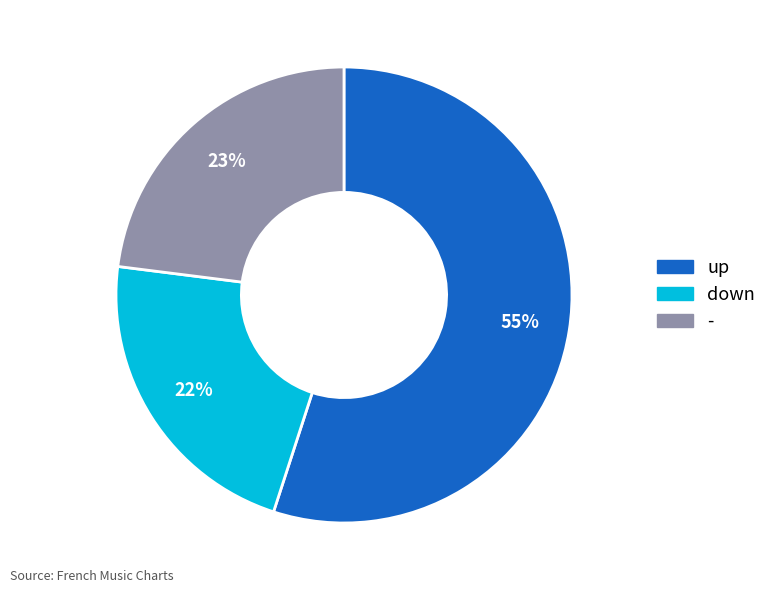

Rank the categories by value from lowest to highest.

down, -, up